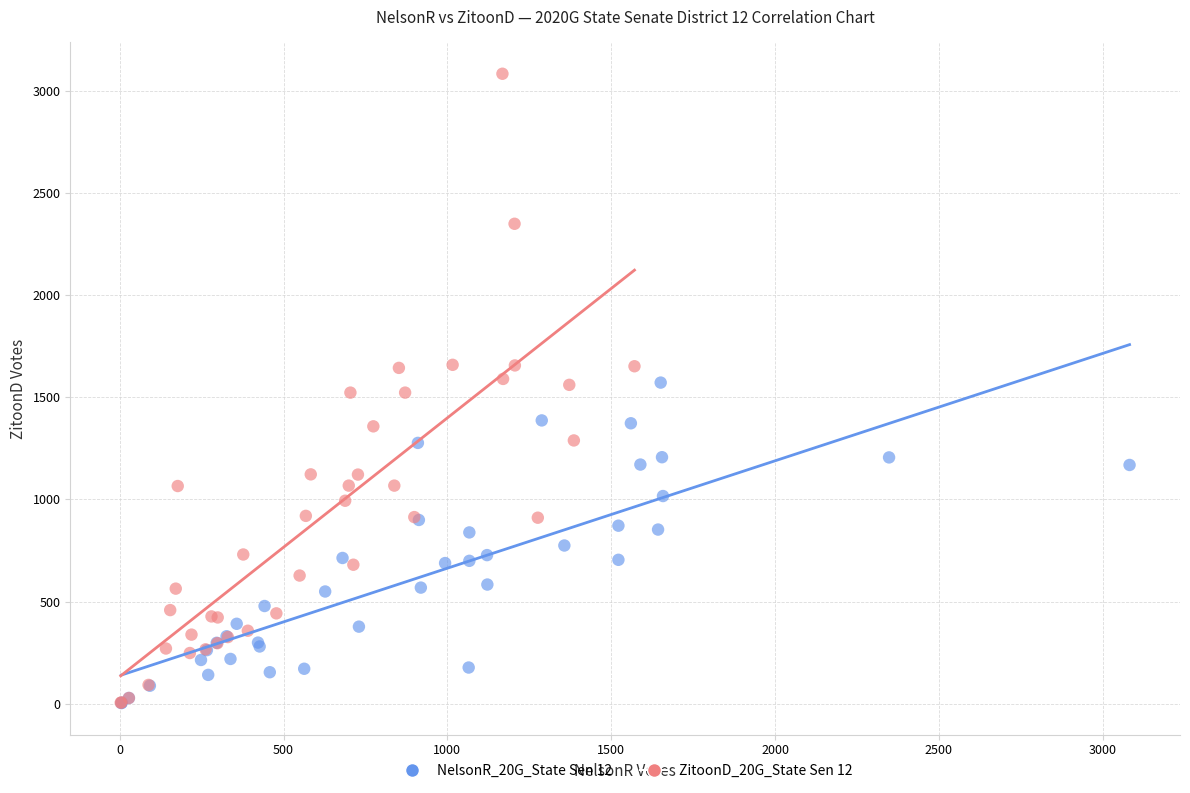

Which series has the widest spread of Y values?

ZitoonD_20G_State Sen 12